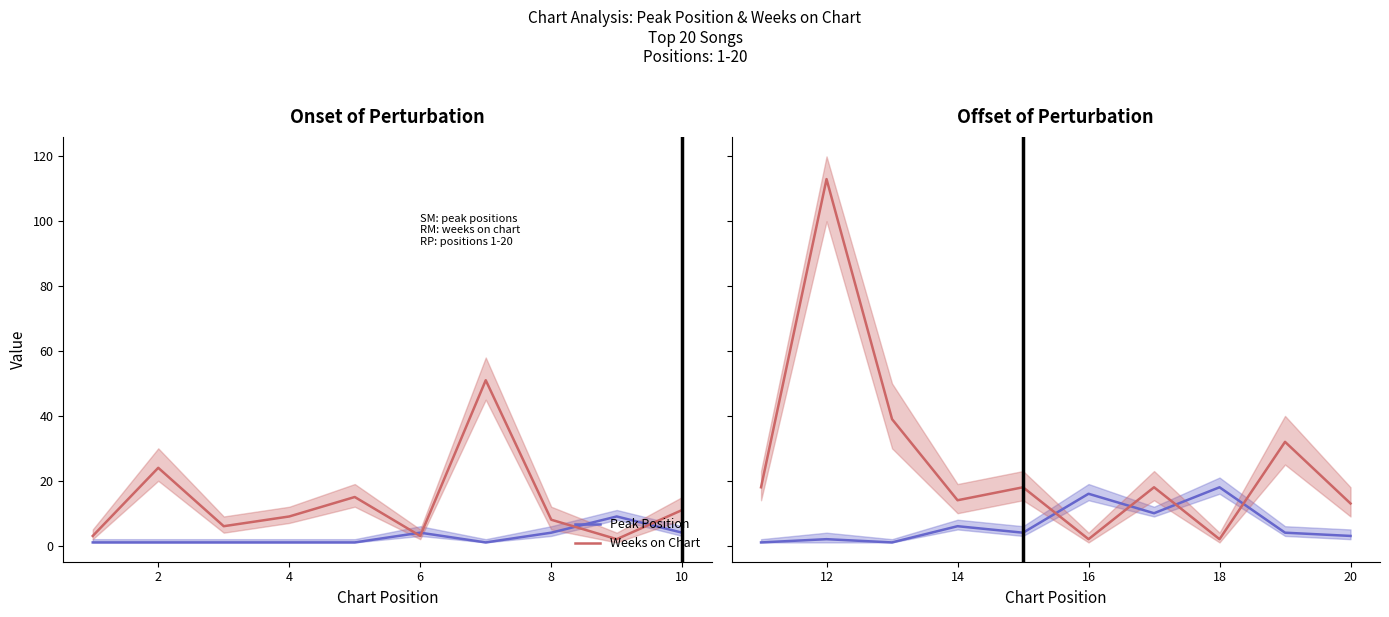

What are all the series names shown in the legend?

Peak Position, Weeks on Chart